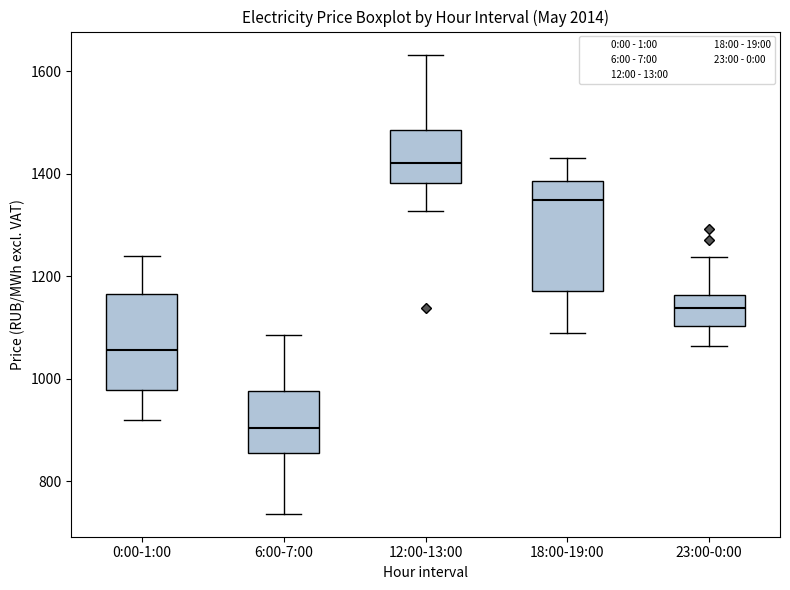

Where does the median line of the box for 0:00-1:00 sit on the y-axis? The values are not printed on the chart, so give them approximately, as read against the axis.

1060